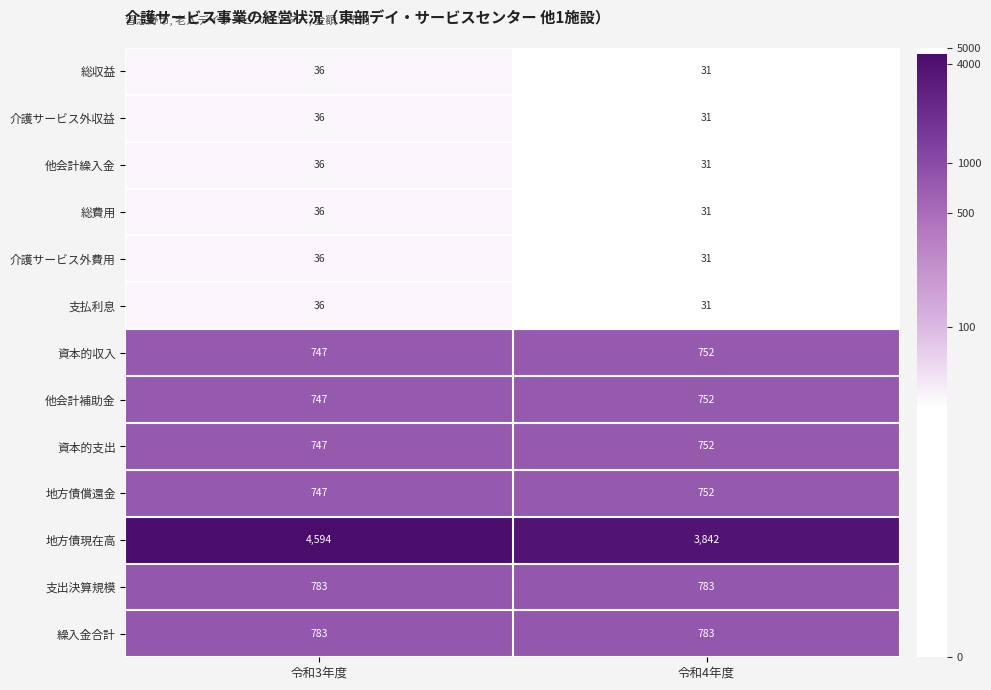

Which series has the largest total across all categories?

地方債現在高